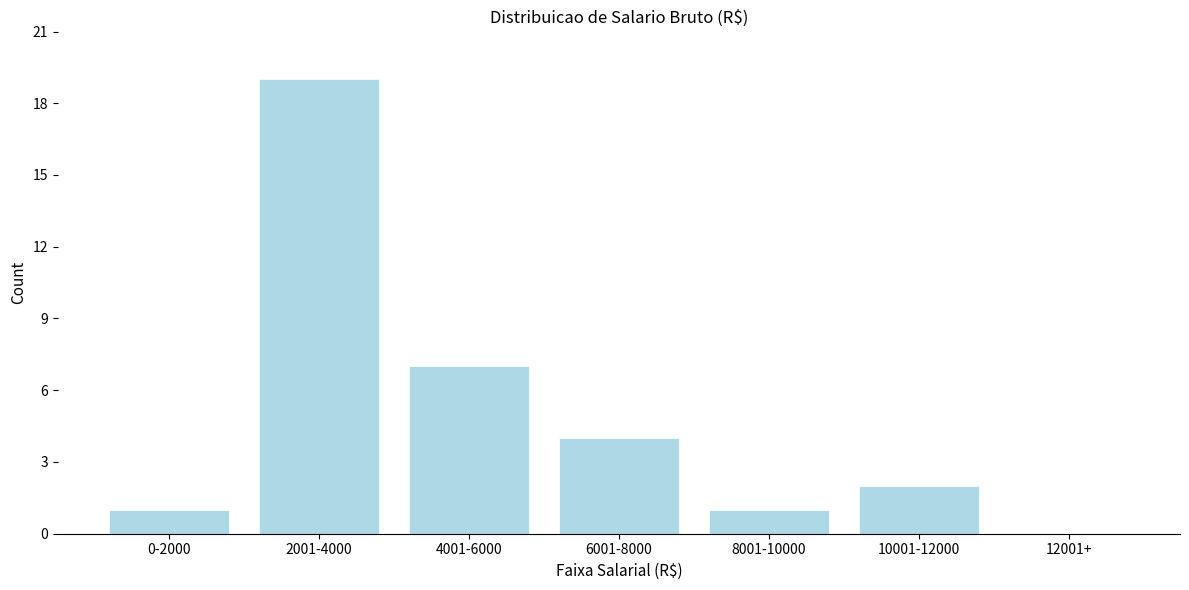

Reading left to right, what are all the values shown in this chart?

0-2000=1	2001-4000=19	4001-6000=7	6001-8000=4	8001-10000=1	10001-12000=2	12001+=0